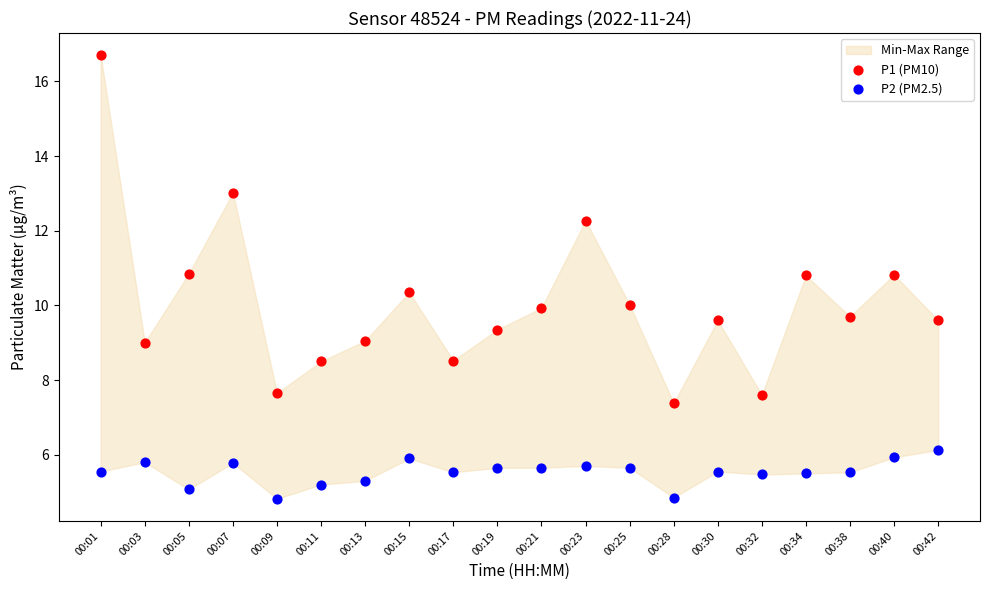

Which series contains the highest Y value?

P1 (PM10)